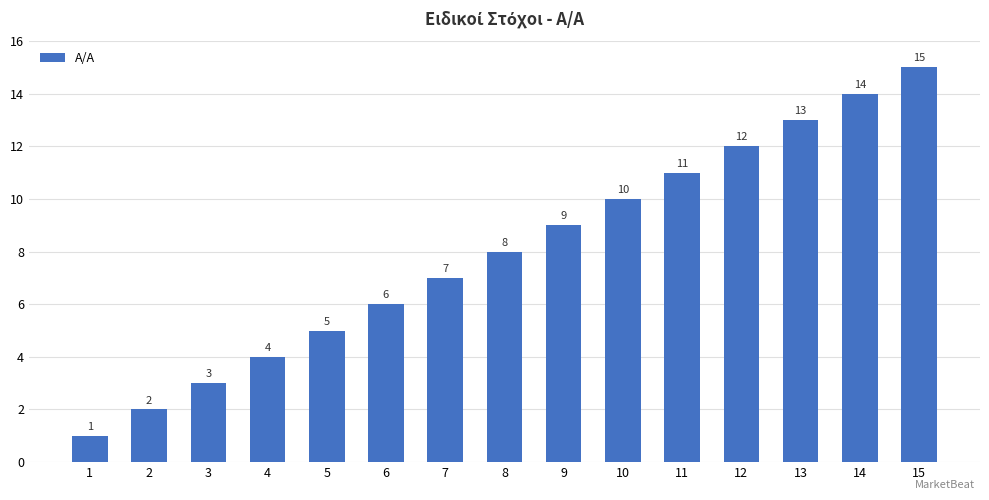

How many data points are less than 8?

7